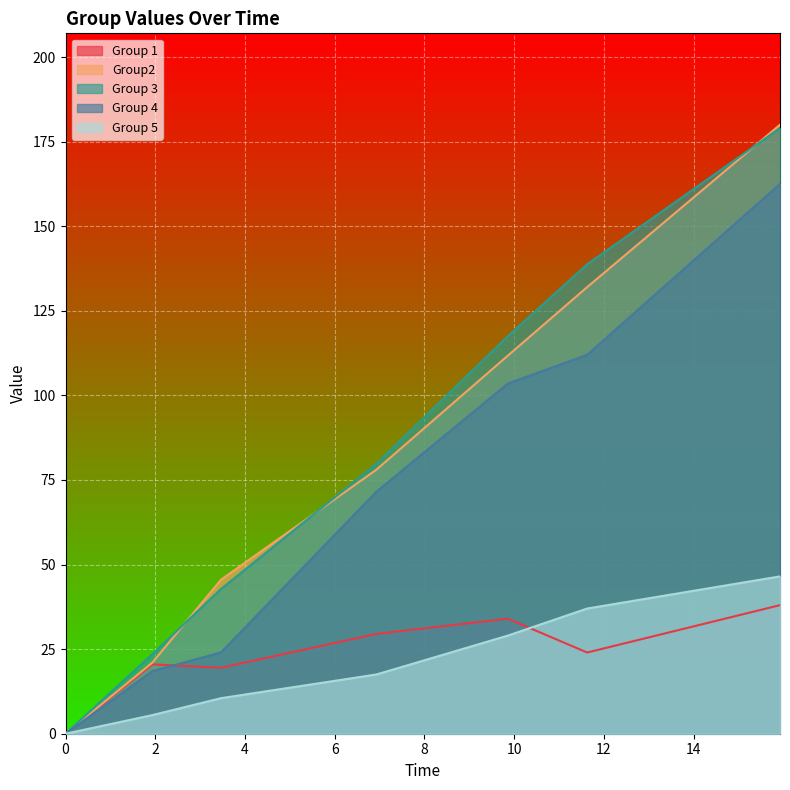

Does the chart display data point markers on the line(s)?

No